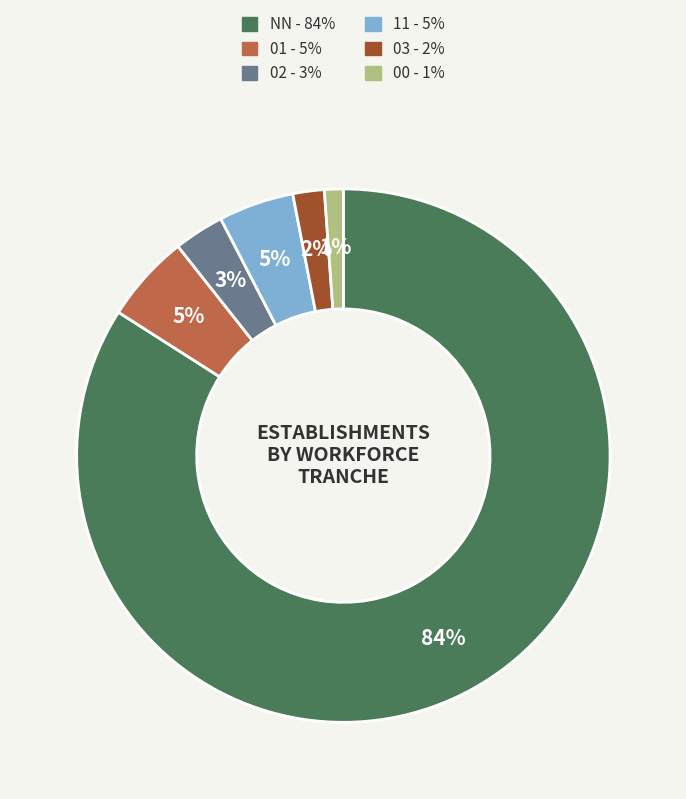

Is it true that 03 is 2% of the pie?

True